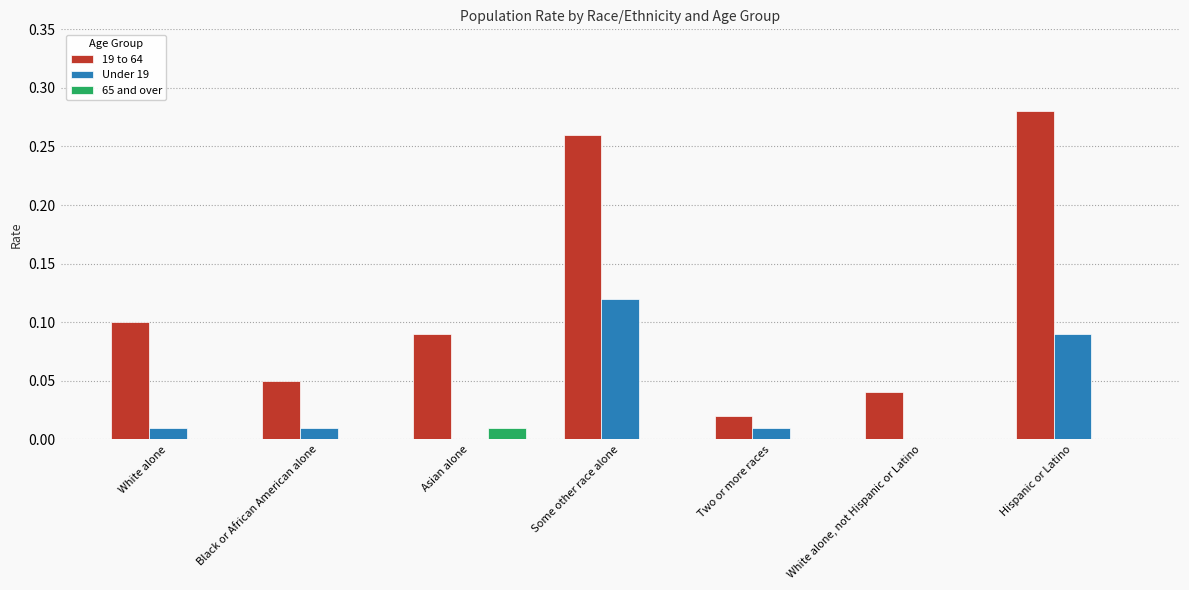

Which series has the largest total across all categories?

19 to 64